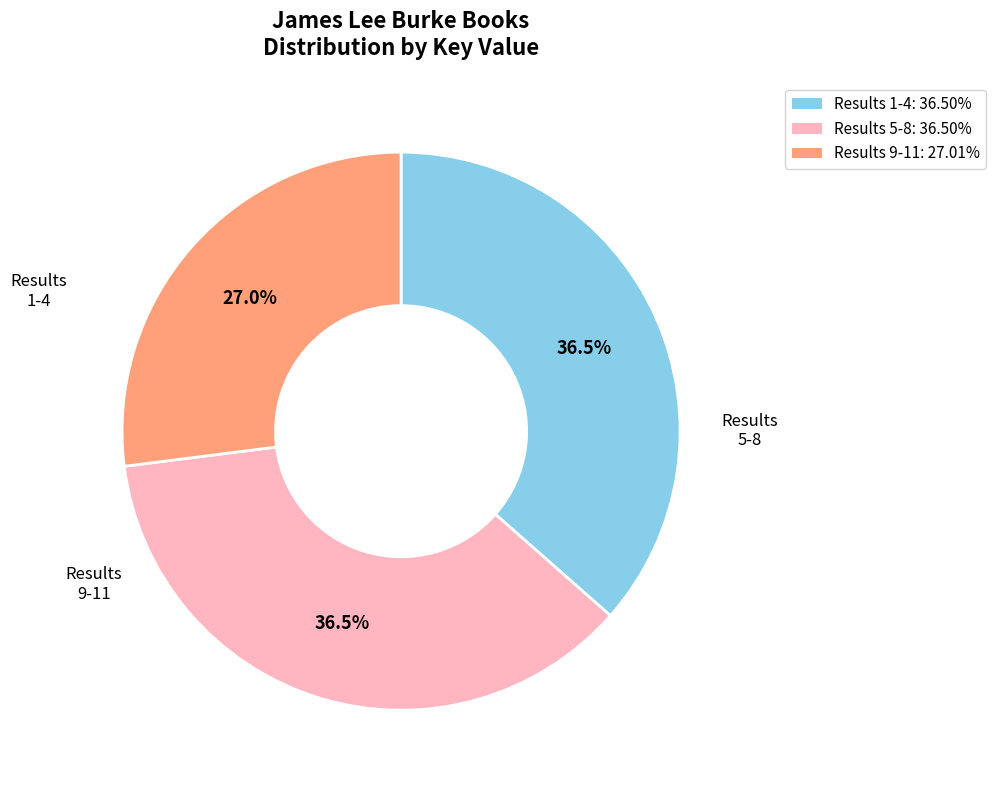

Does any single category account for the majority?

No